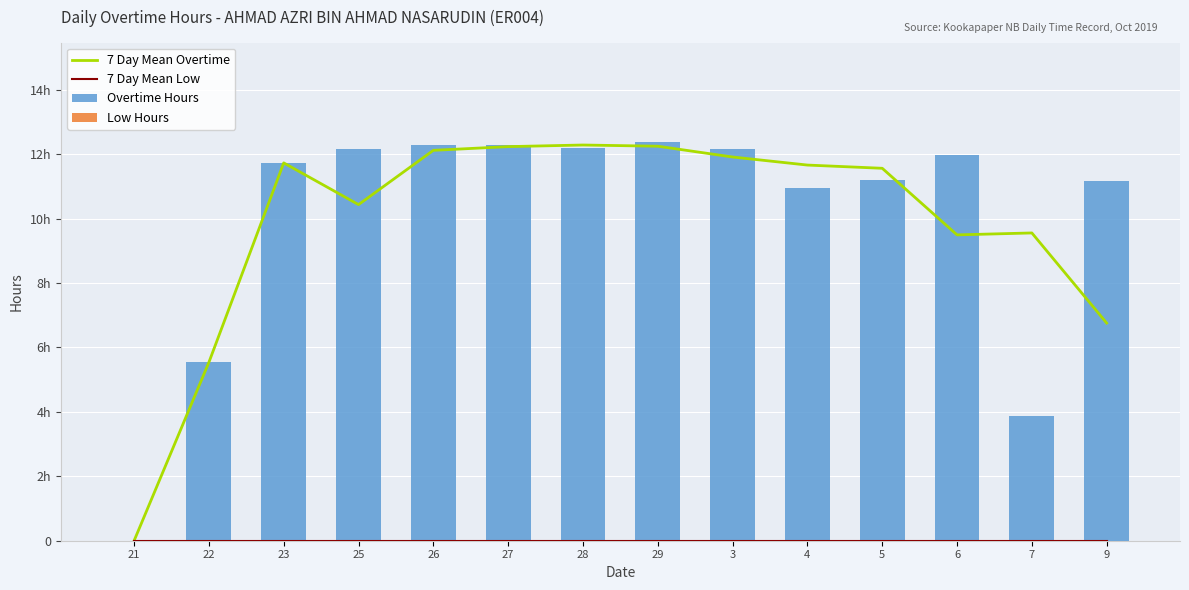

Rank the series by their maximum value, from lowest to highest.

7 Day Mean Low, Low Hours, 7 Day Mean Overtime, Overtime Hours